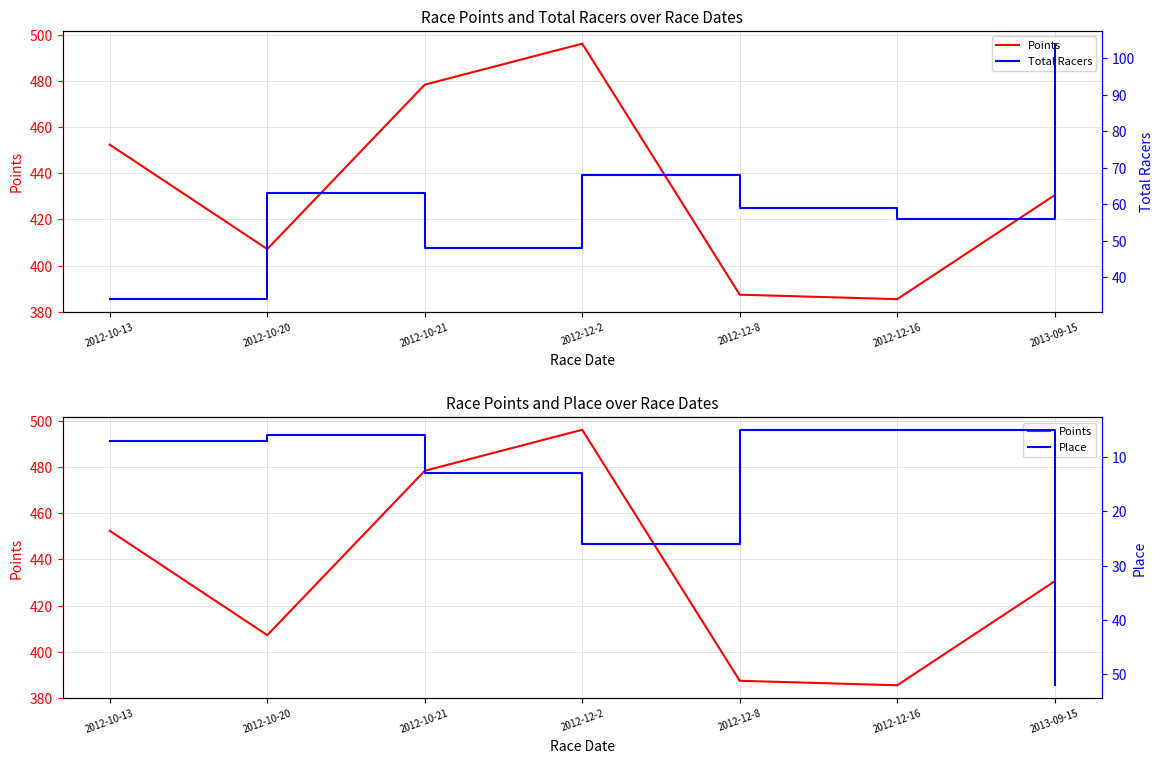

At which category does Total Racers reach its first local valley?

2012-10-21